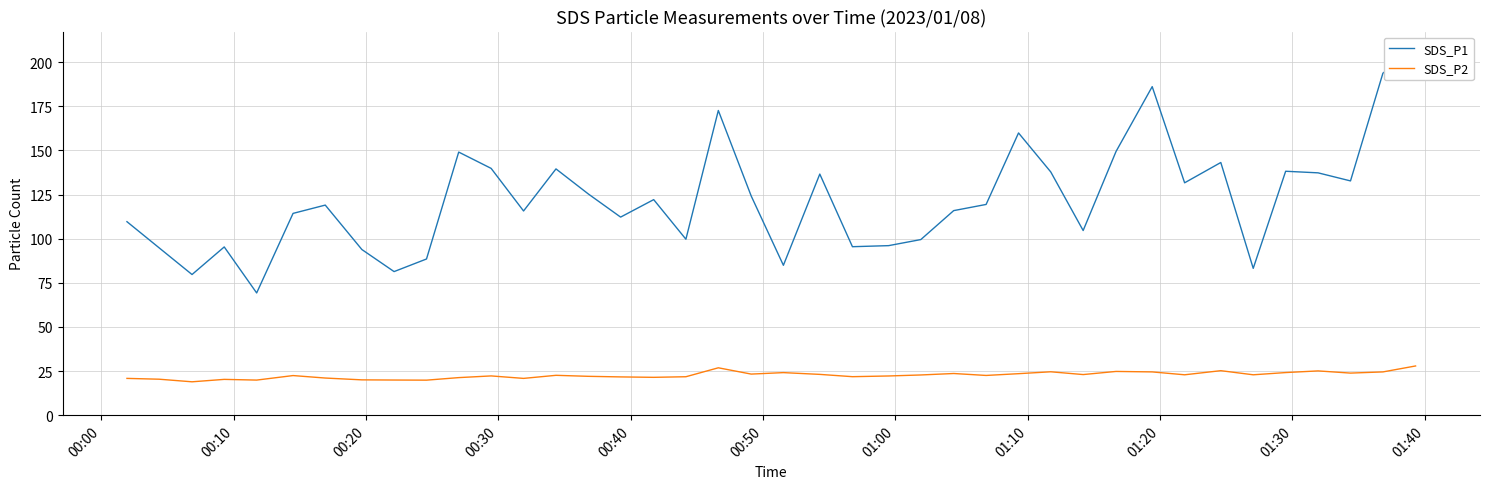

How many lines are shown in the chart?

2